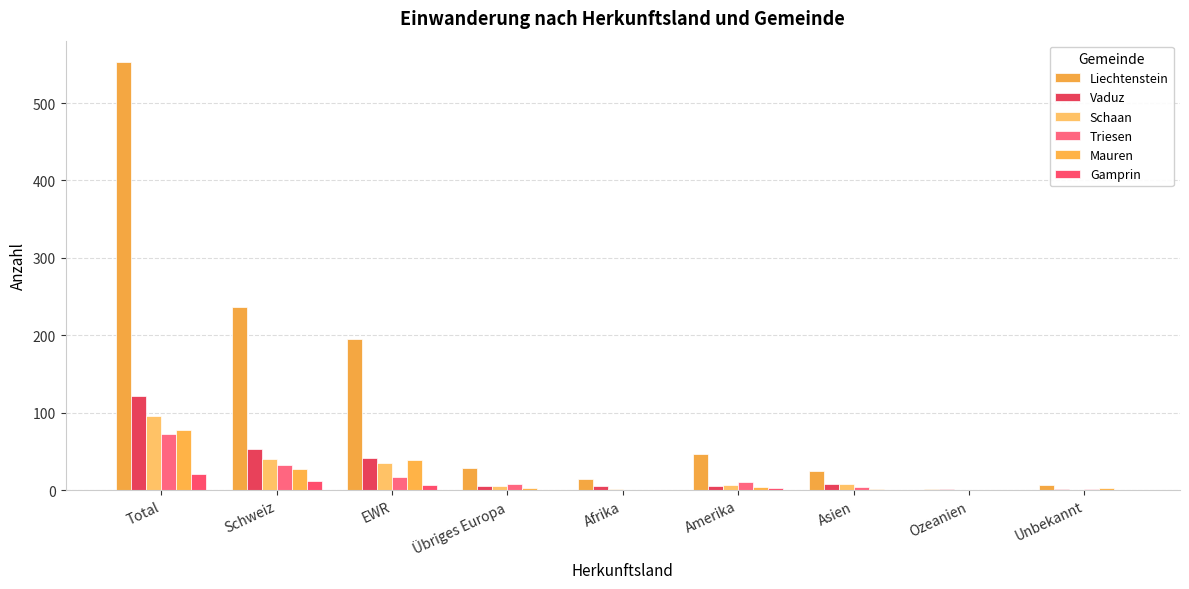

How many data points does each series have?

9